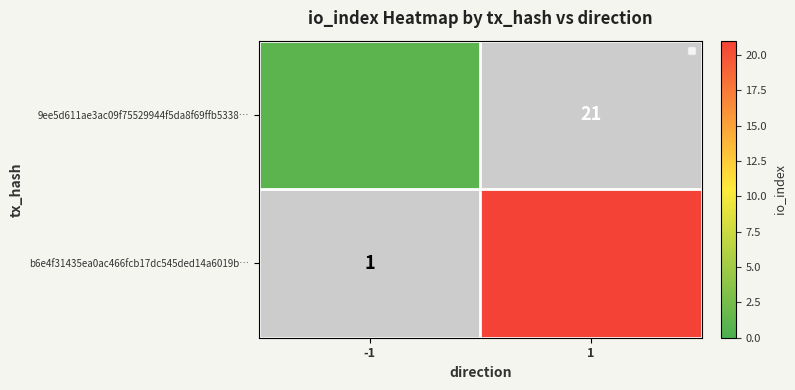

List the series in order of their overall mean, lowest first.

9ee5d611ae3ac09f75529944f5da8f69ffb5338…, b6e4f31435ea0ac466fcb17dc545ded14a6019b…